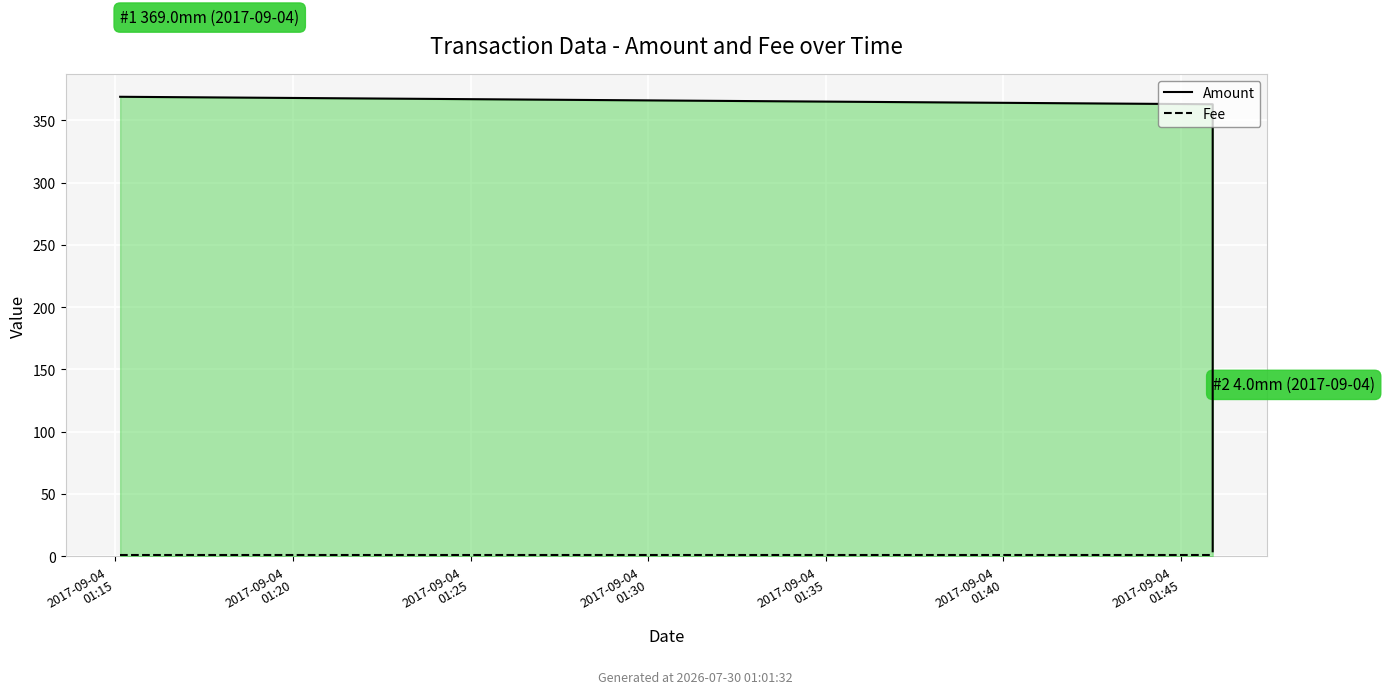

Is the value of Amount at 2017-09-04
01:15 greater than the value of Fee at 2017-09-04
01:25?

Yes